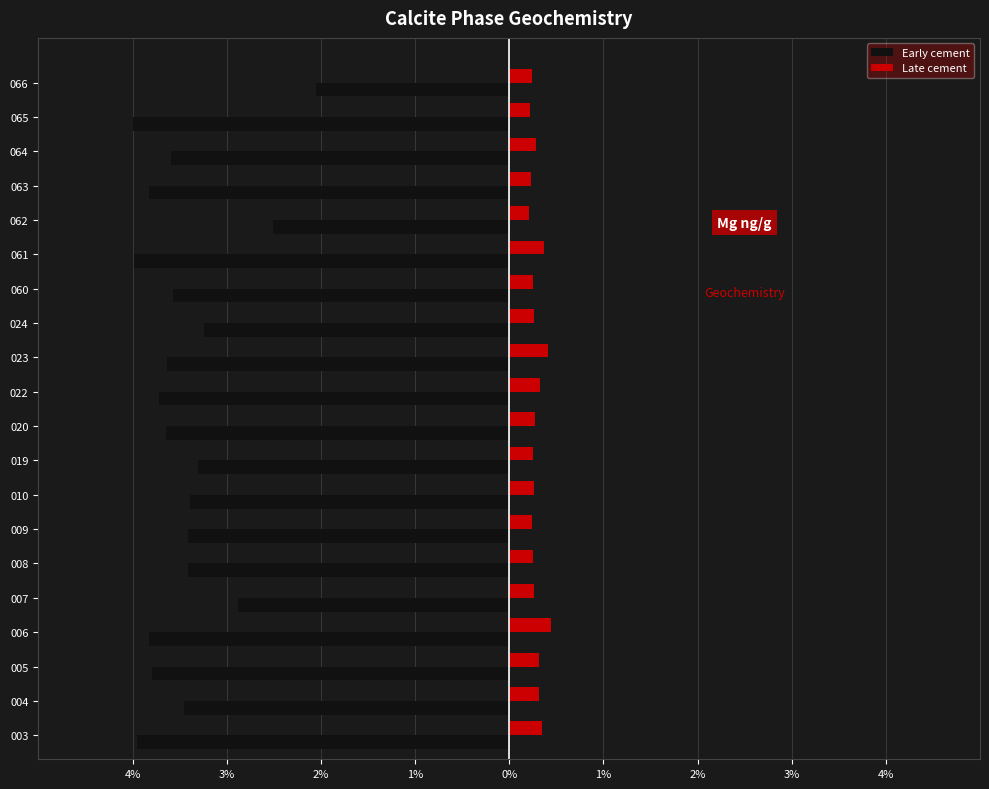

What are all the series names shown in the legend?

Early cement, Late cement